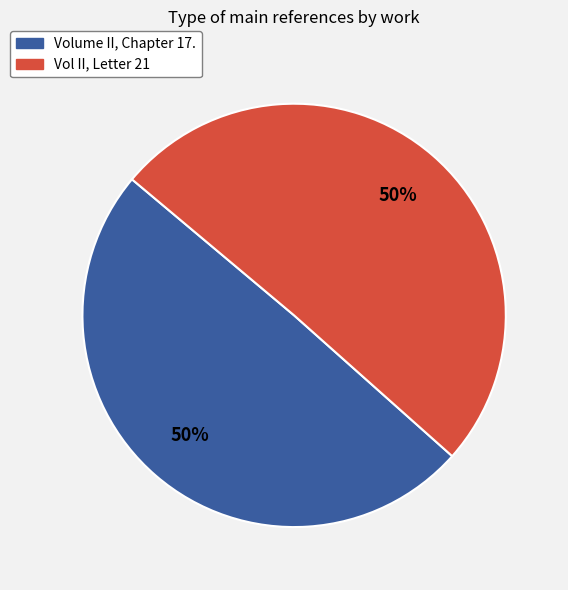

Is it true that Vol II, Letter 21 is 45% of the pie?

False